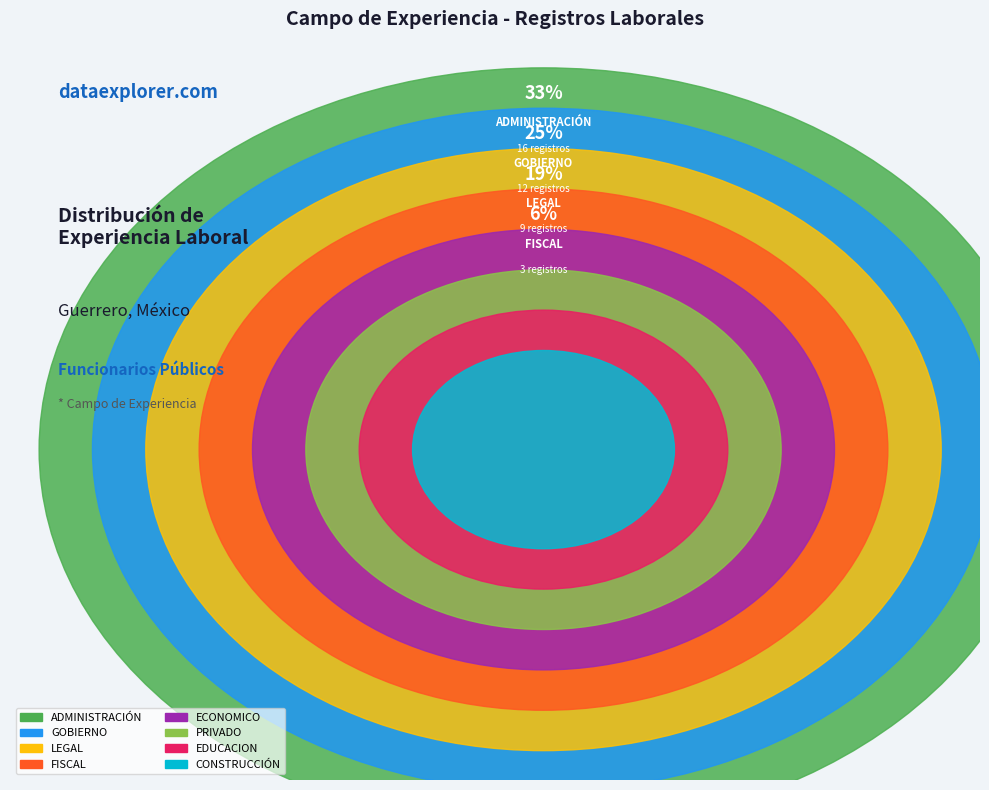

True or false: EDUCACION accounts for 4% of the total.

True